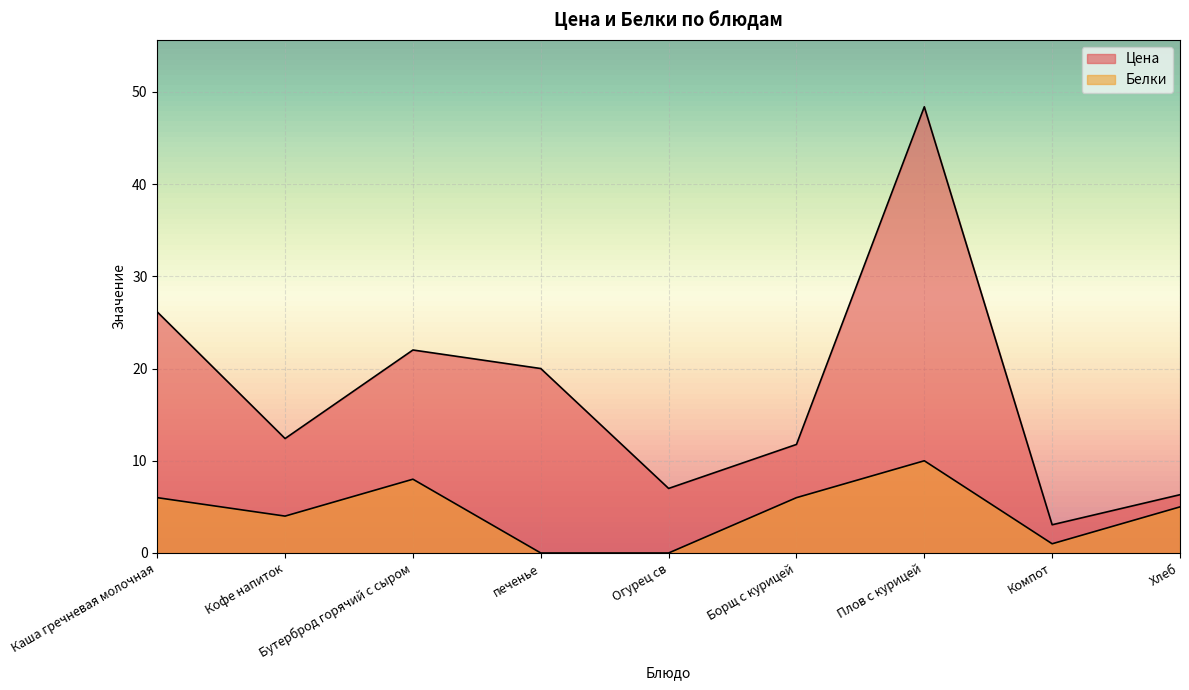

Which label corresponds to the largest value in the chart?

Плов с курицей